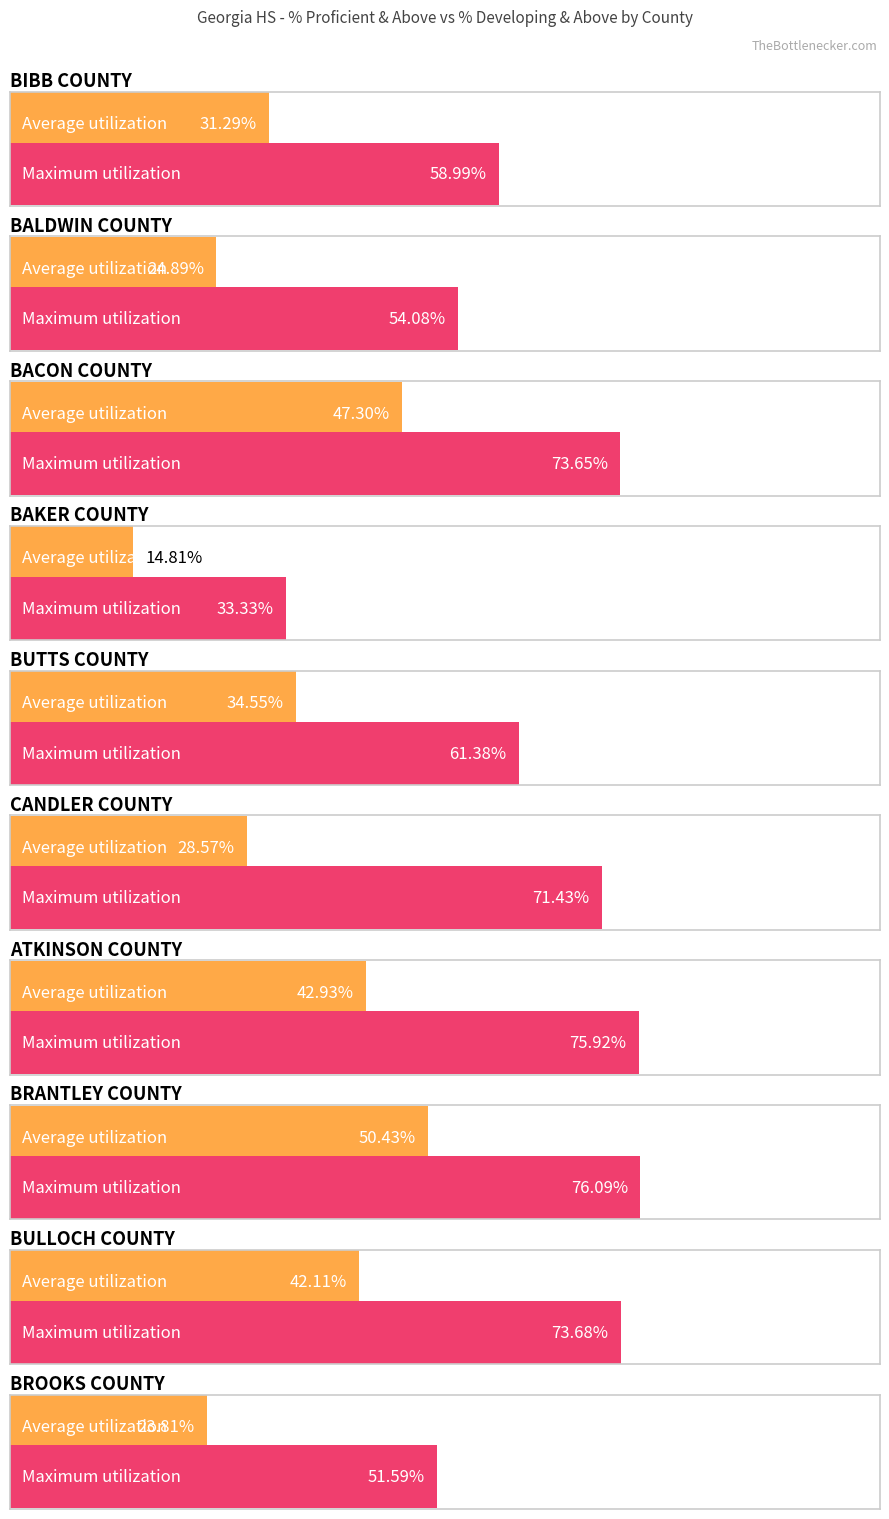

What is the value of the Maximum utilization bar at the 9th from the left?

73.7